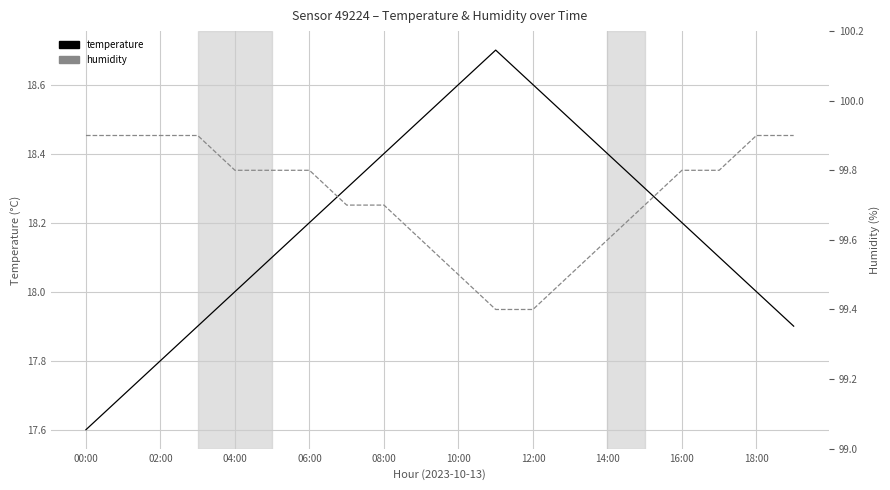

Reading left to right, what are all the values shown in this chart?

temperature: 17.6	17.7	17.8	17.9	18.0	18.1	18.2	18.3	18.4	18.5	18.6	18.7	18.6	18.5	18.4	18.3	18.2	18.1	18.0	17.9
humidity: 99.9	99.9	99.9	99.9	99.8	99.8	99.8	99.7	99.7	99.6	99.5	99.4	99.4	99.5	99.6	99.7	99.8	99.8	99.9	99.9